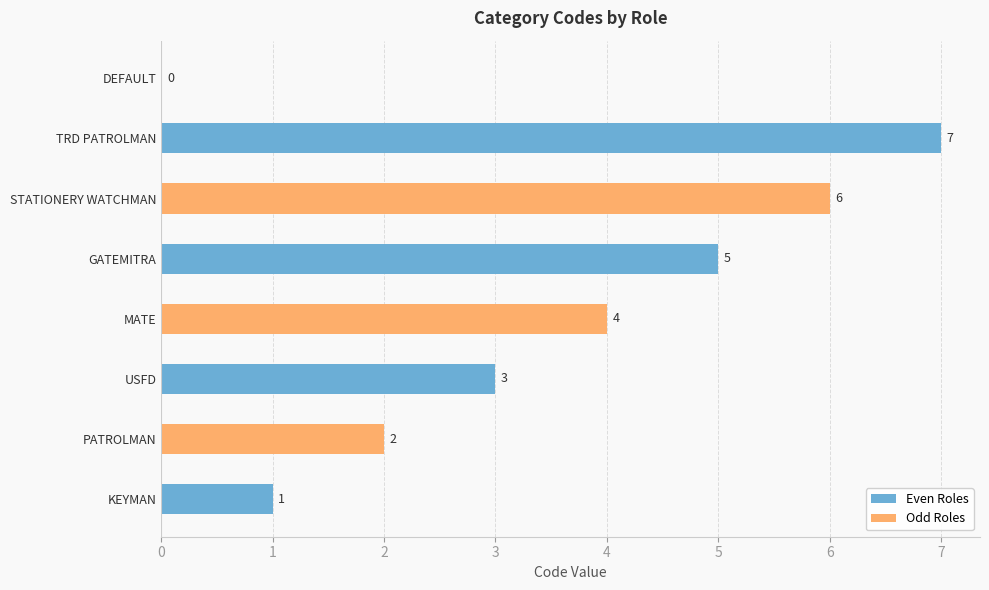

What is the ratio of the value at MATE to the value at STATIONERY WATCHMAN?

0.7